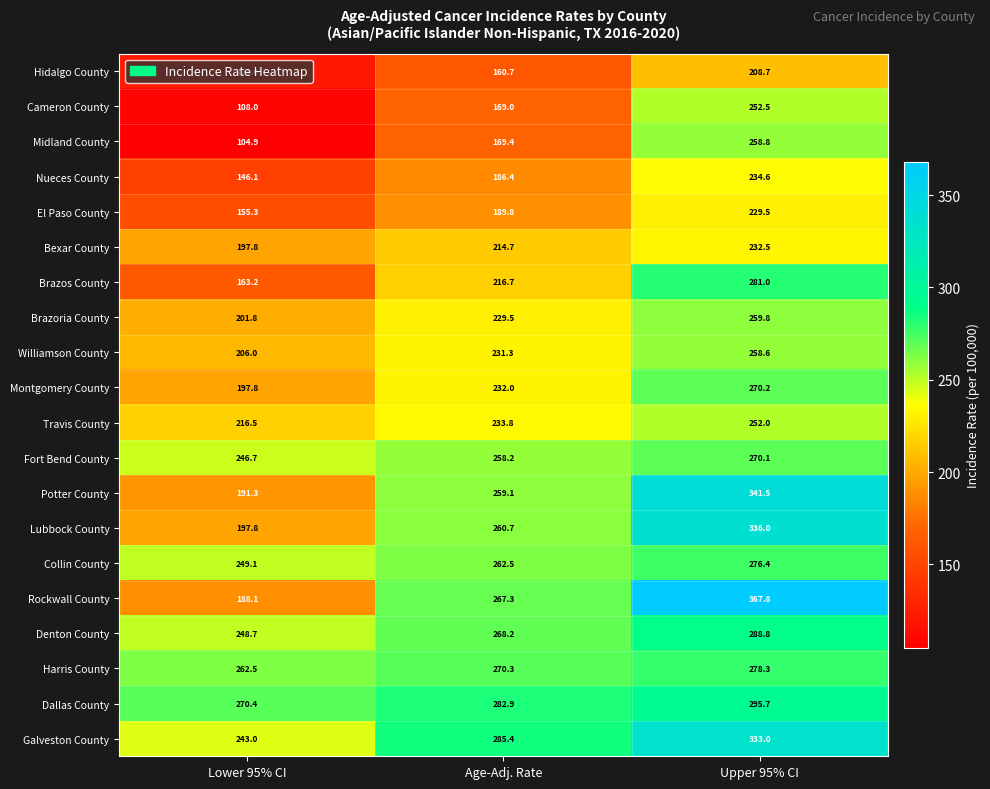

List the labels in order of Collin County value, largest first.

Upper 95% CI, Age-Adj. Rate, Lower 95% CI